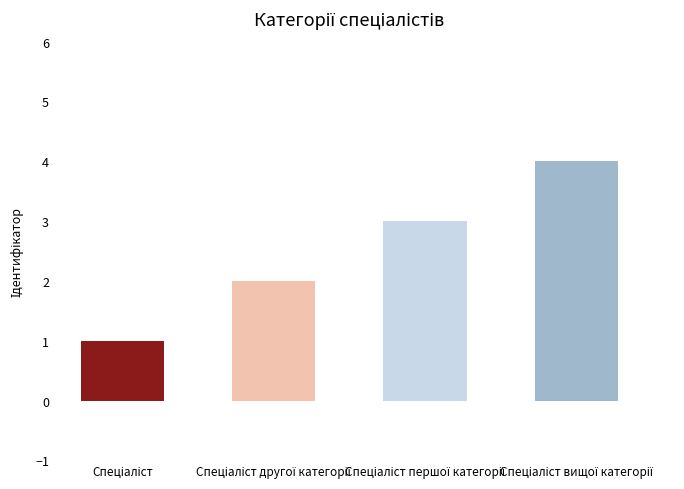

What is the maximum value shown in the chart?

4